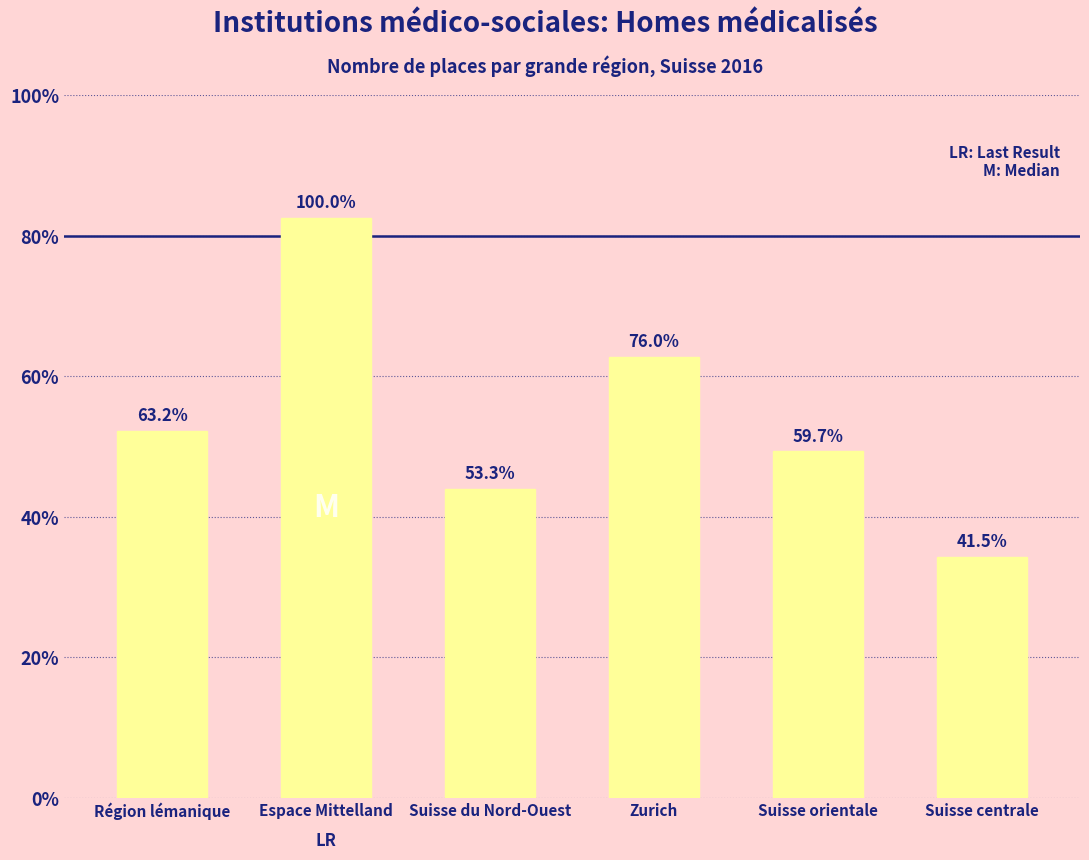

What is the difference between the second highest and second lowest values?

8447